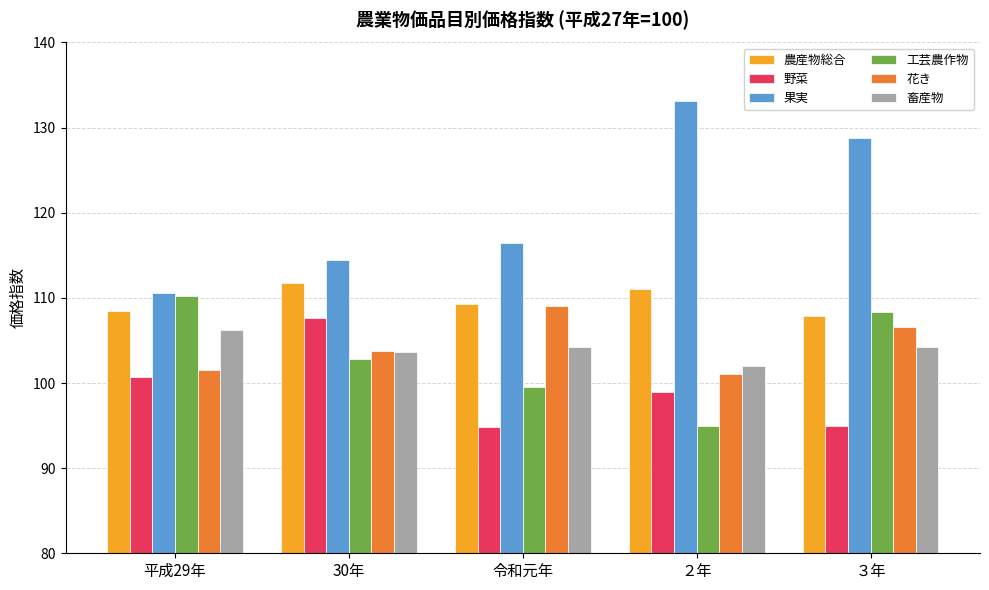

Read the 果実 value at 令和元年.

116.4